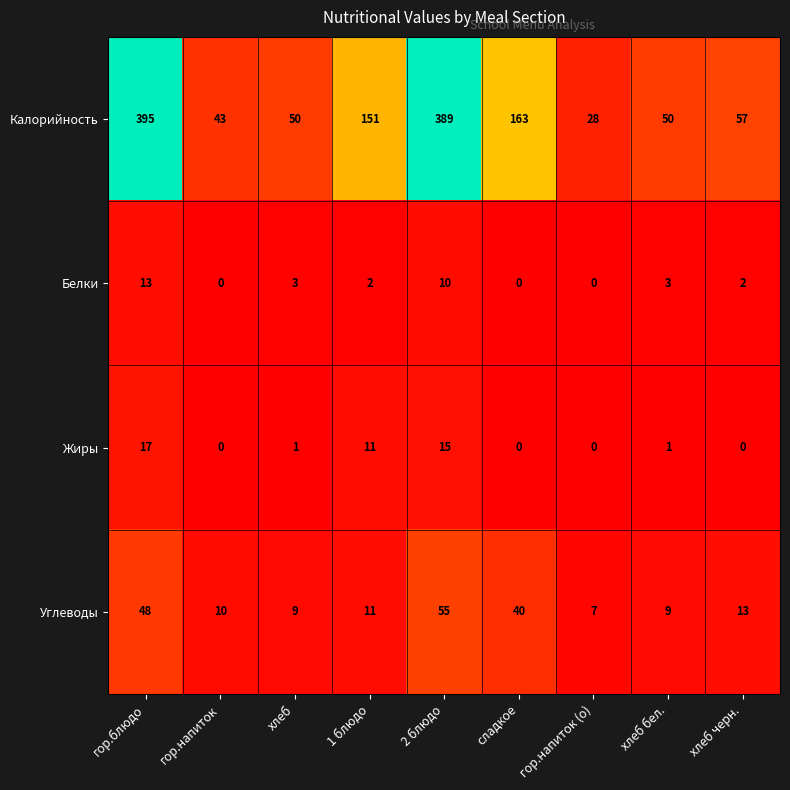

What is the greatest value displayed?

395